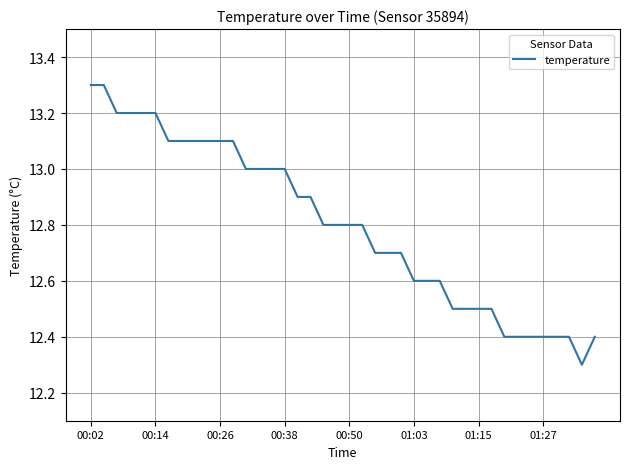

What is the maximum value shown in the chart?

13.3